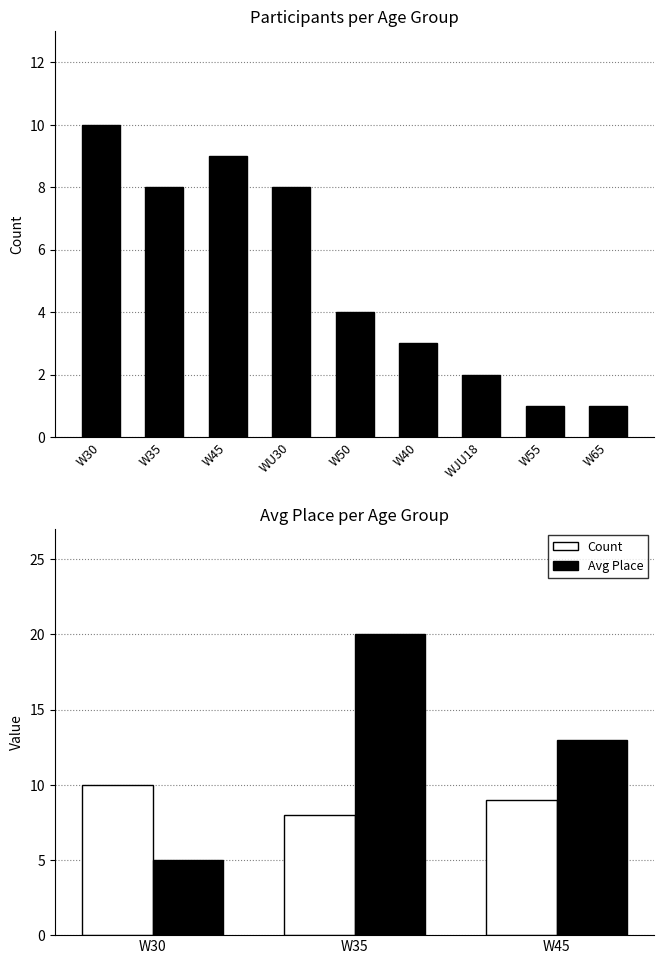

Which series has the largest total across all categories?

Avg Place